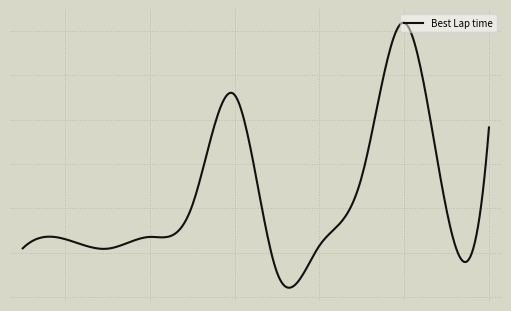

Does the chart display data point markers on the line(s)?

No